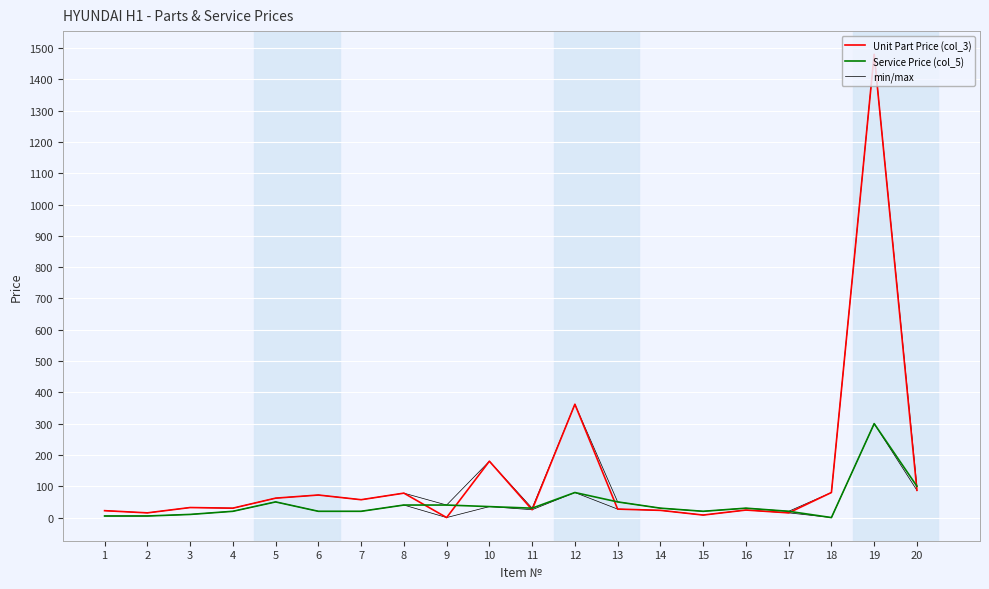

The value of min/max at 1 is 22. True or false?

True